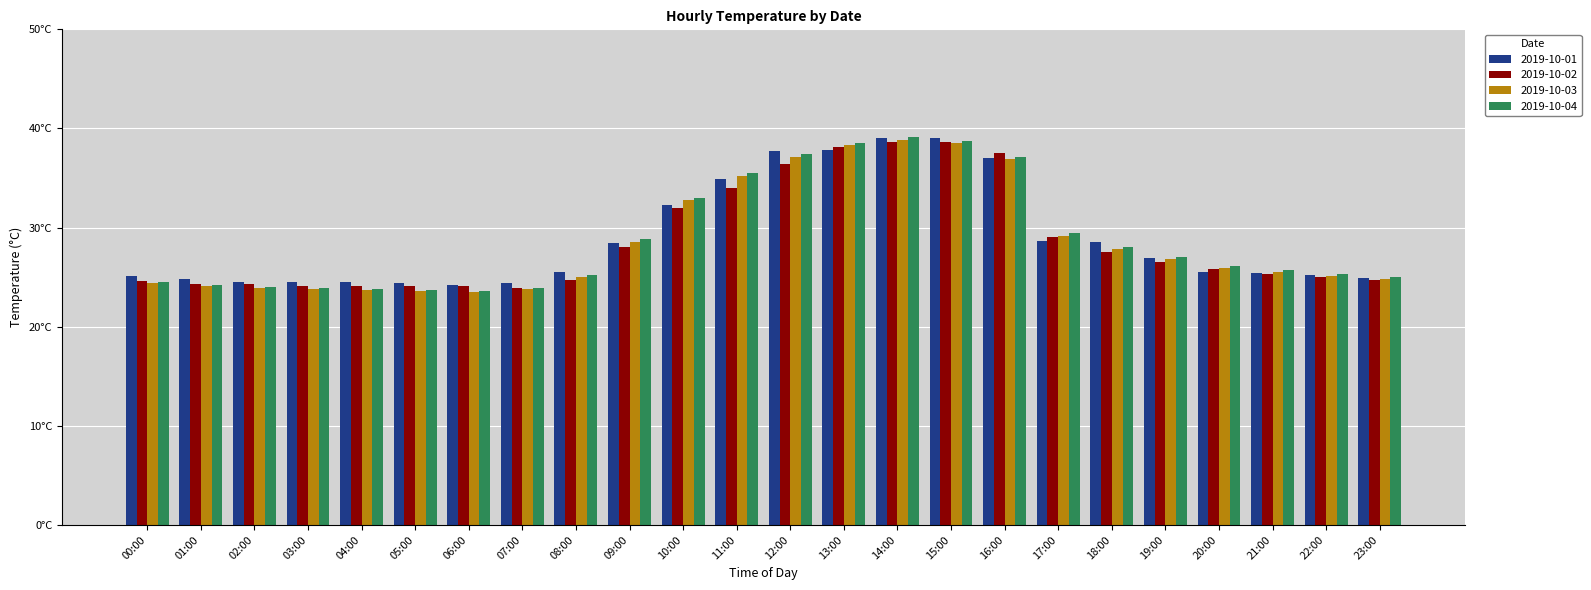

What are all the series names shown in the legend?

2019-10-01, 2019-10-02, 2019-10-03, 2019-10-04